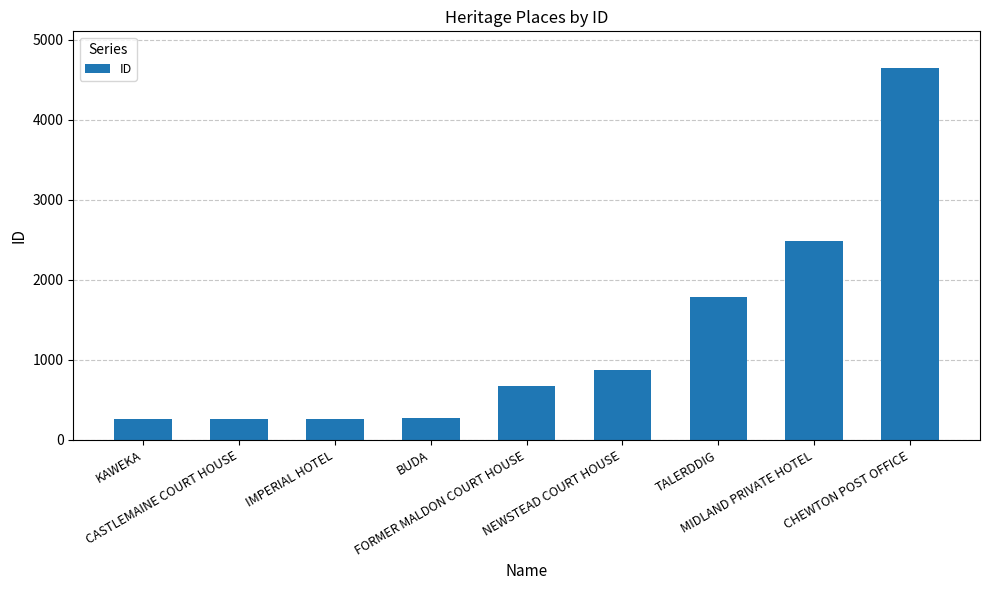

What is the value of the 3rd bar from the left?

268